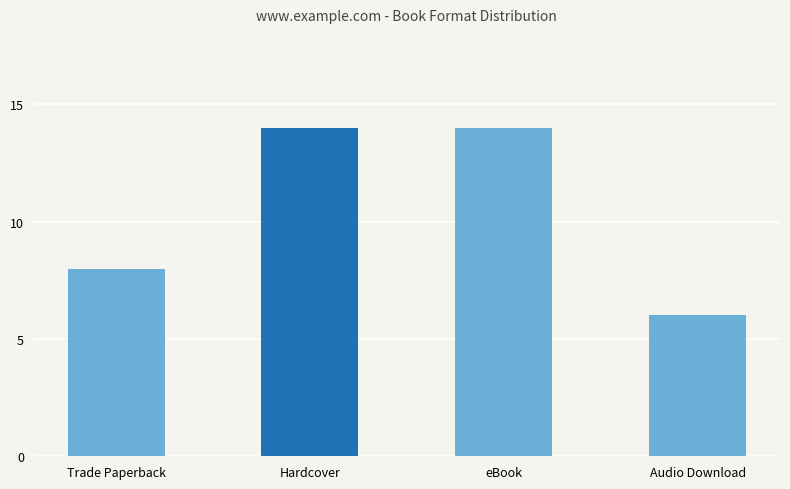

What is the label of the 4th bar from the left?

Audio Download